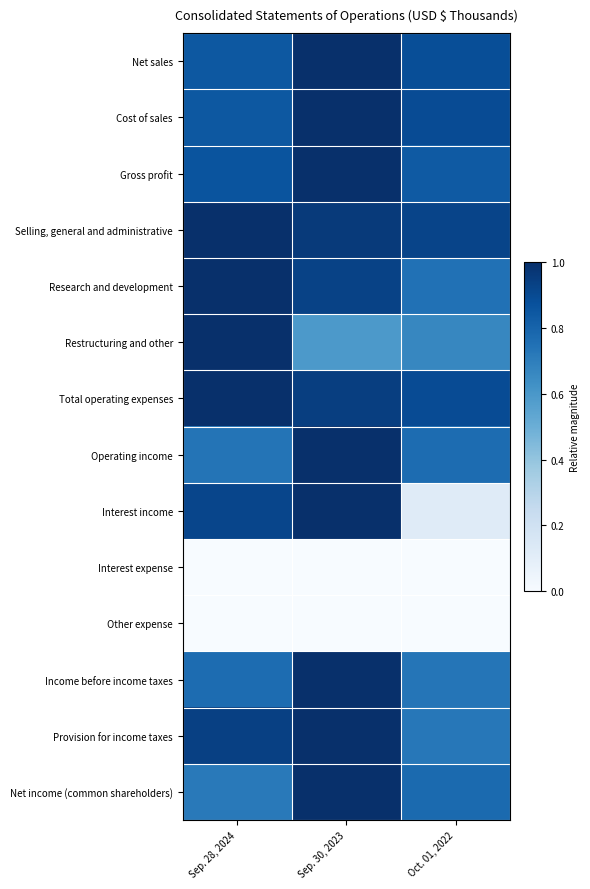

What is the maximum value shown in the chart?

1.0